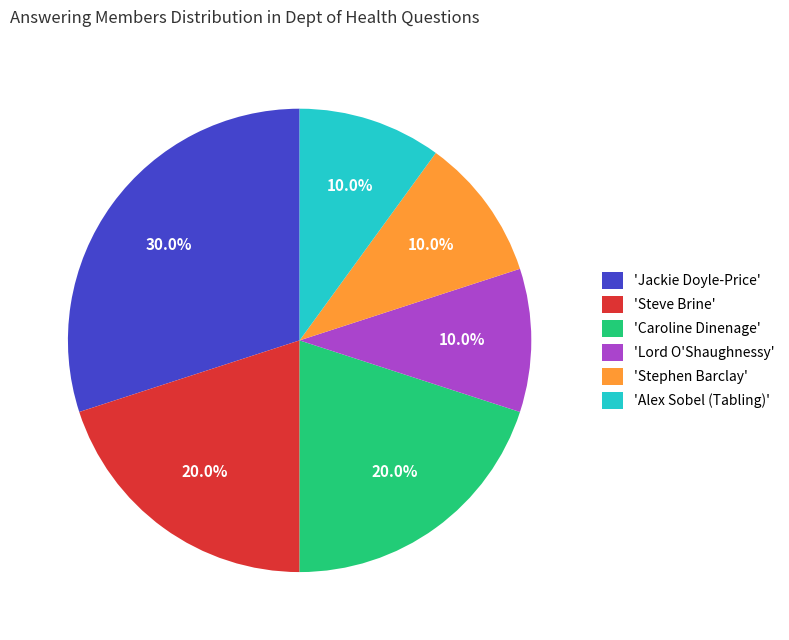

Approximately how many times larger is the value at 'Steve Brine' compared to 'Caroline Dinenage'?

1.0